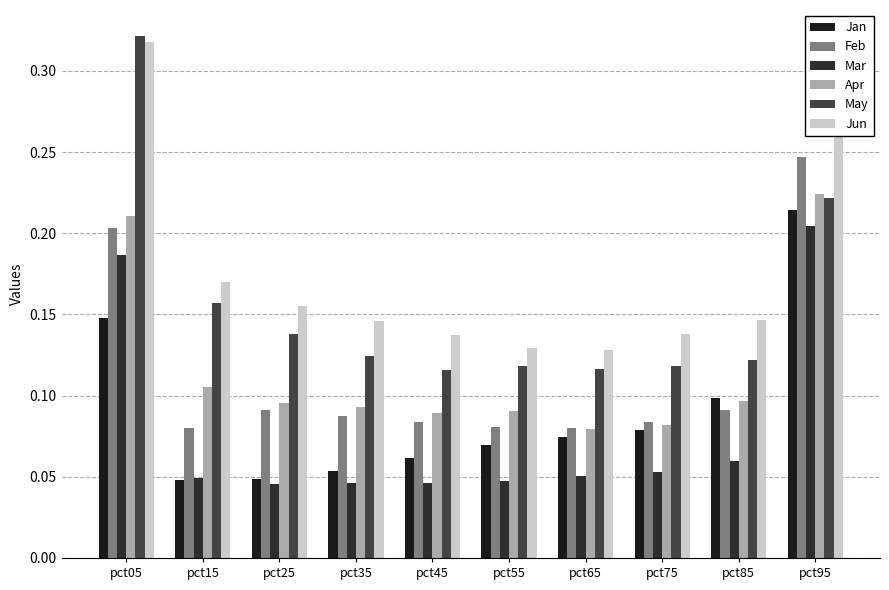

Which series has the largest range (max minus min)?

May